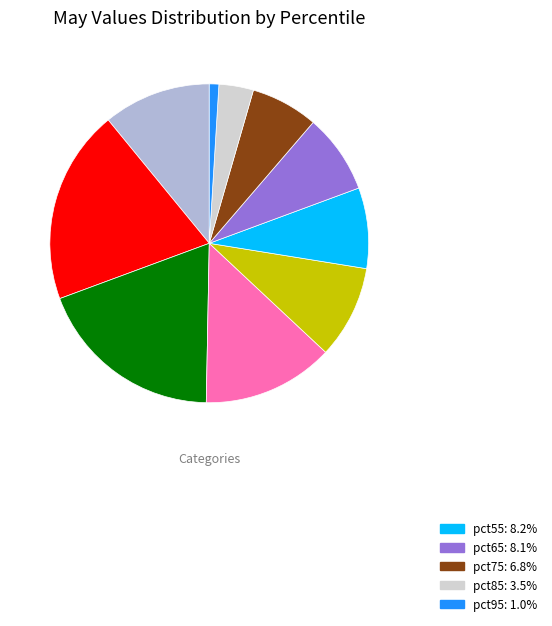

How many segments does this pie chart have?

10